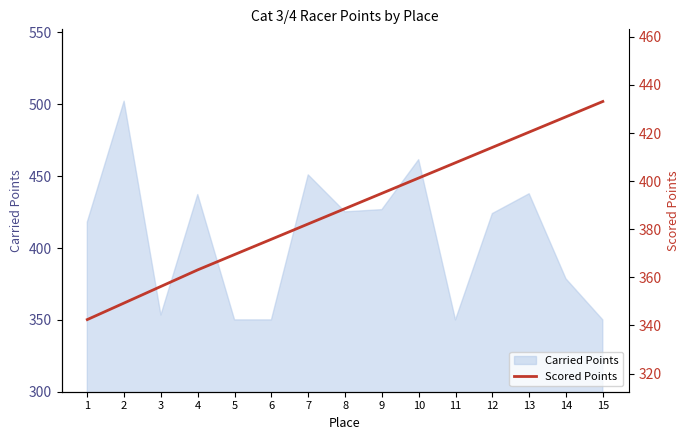

What is the maximum value for Carried Points?

502.2